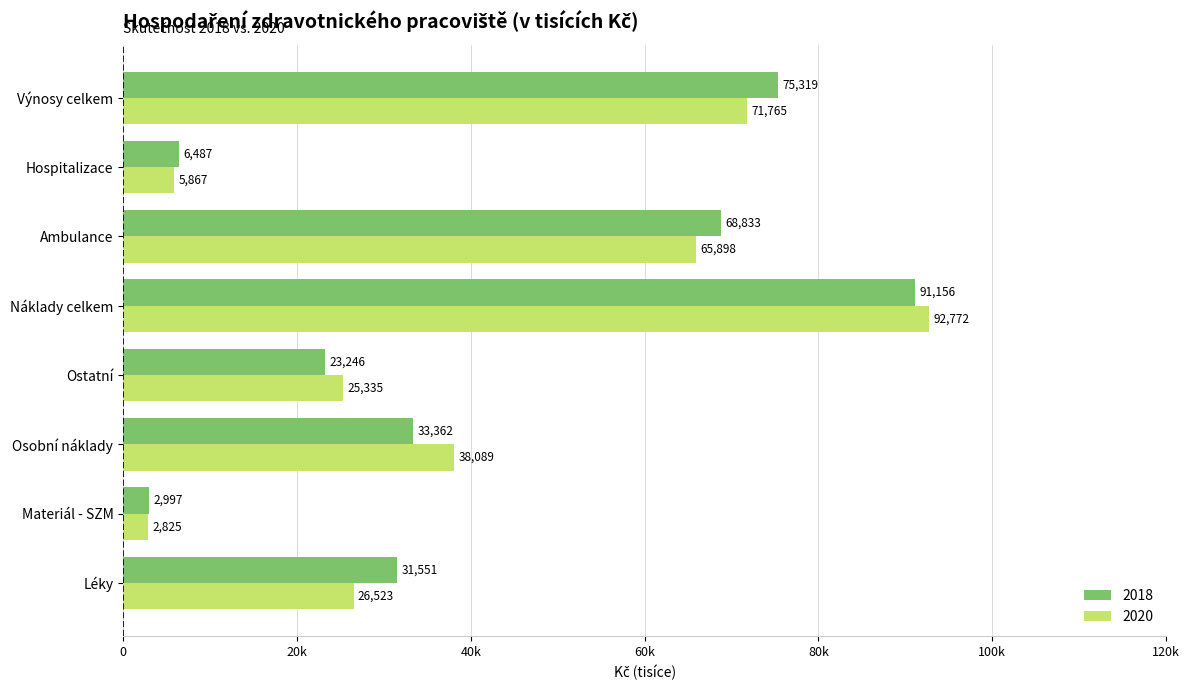

What is the difference between the maximum and minimum values in the 2018 series?

88159.0